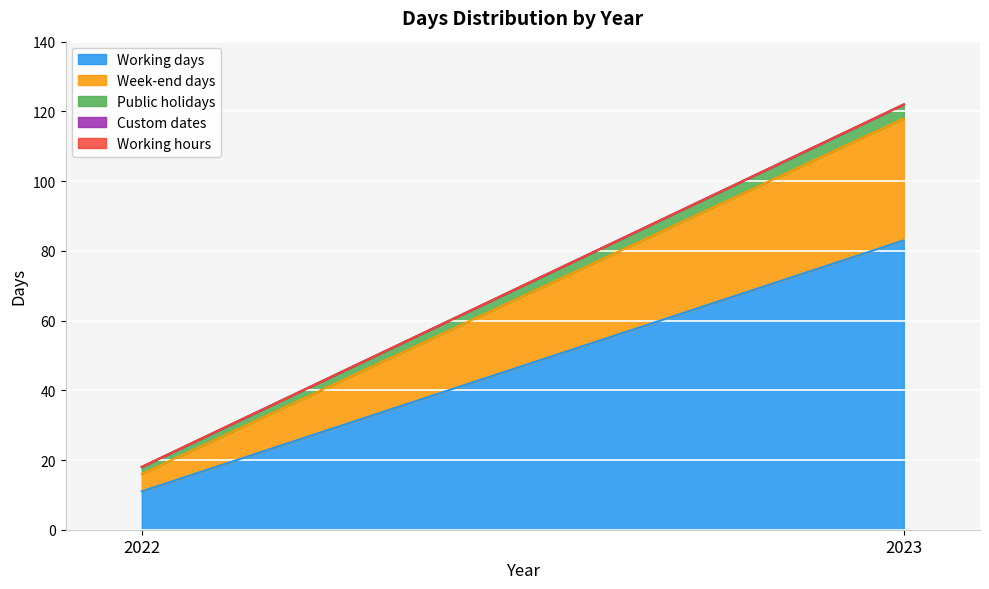

Reading right to left, list all the values displayed in this chart.

Working days: 83	11
Week-end days: 35	5
Public holidays: 4	2
Custom dates: 0	0
Working hours: 0	0